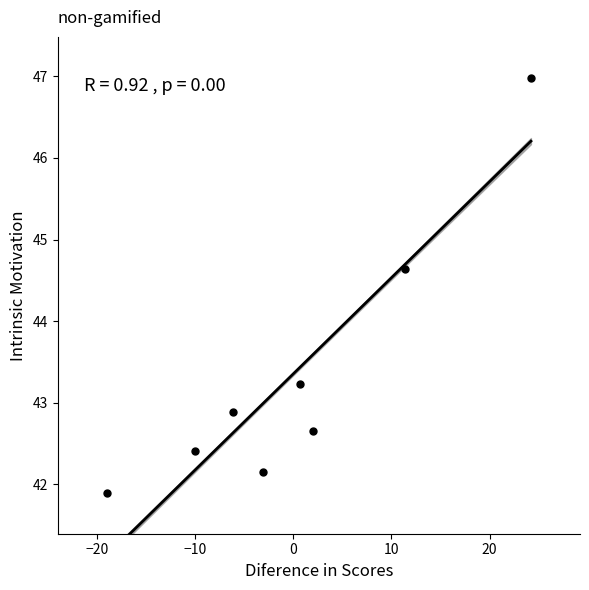

What is the range of X values (max minus min)?

43.2